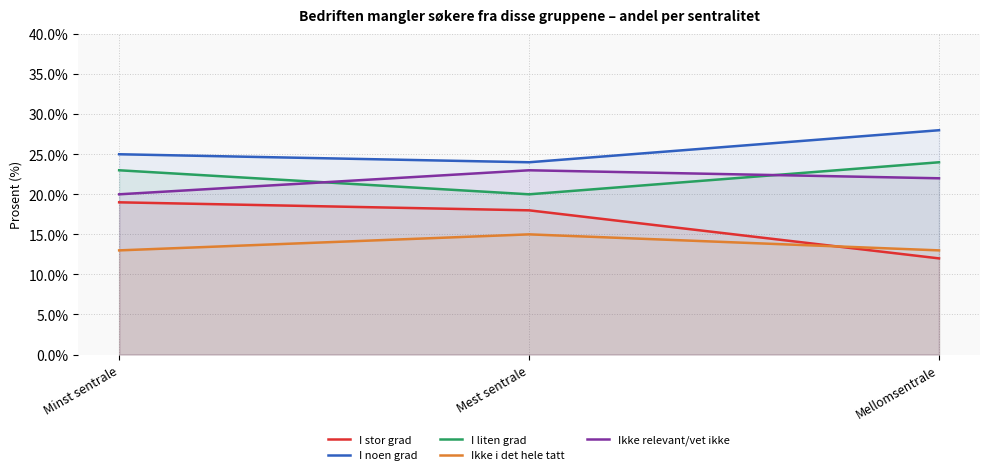

Count the Ikke relevant/vet ikke values in the range 20 to 23.

3